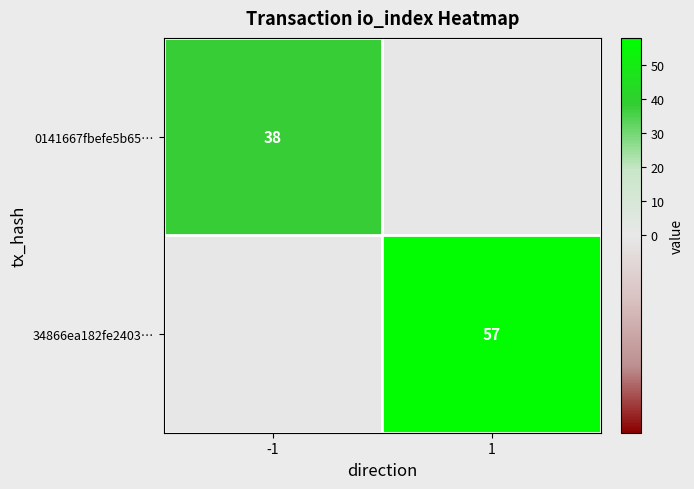

At how many categories does at least one series exceed 35?

2